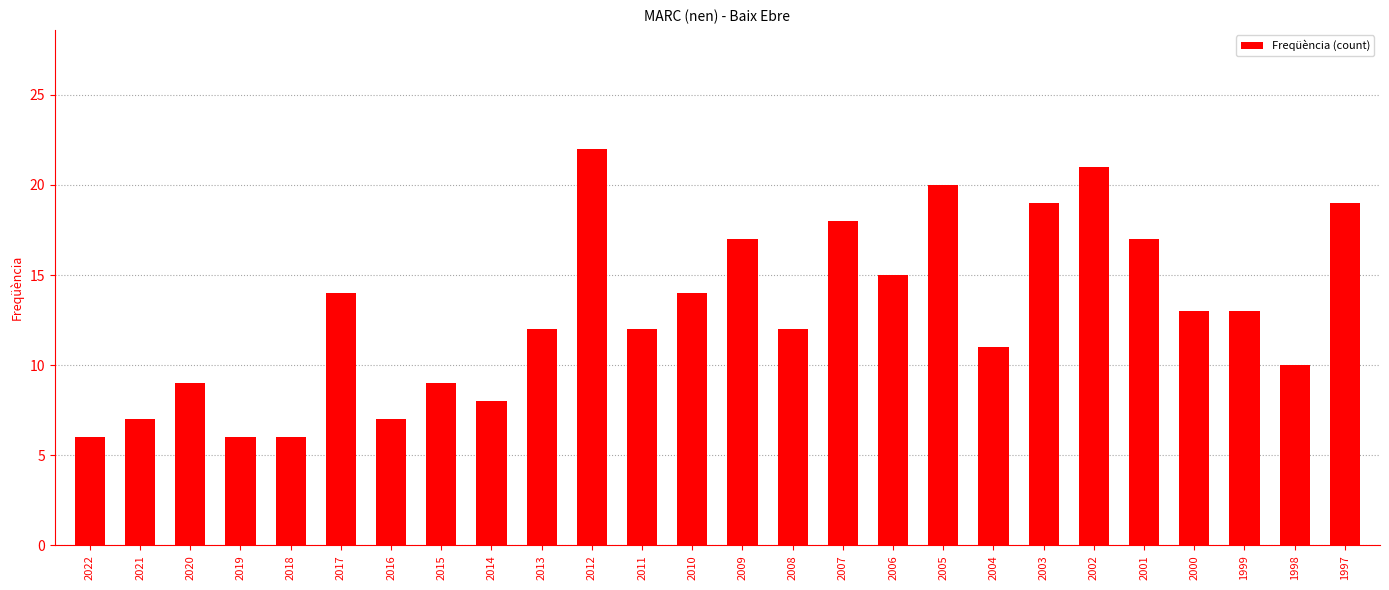

Approximately how many times larger is the value at 2018 compared to 2001?

0.4